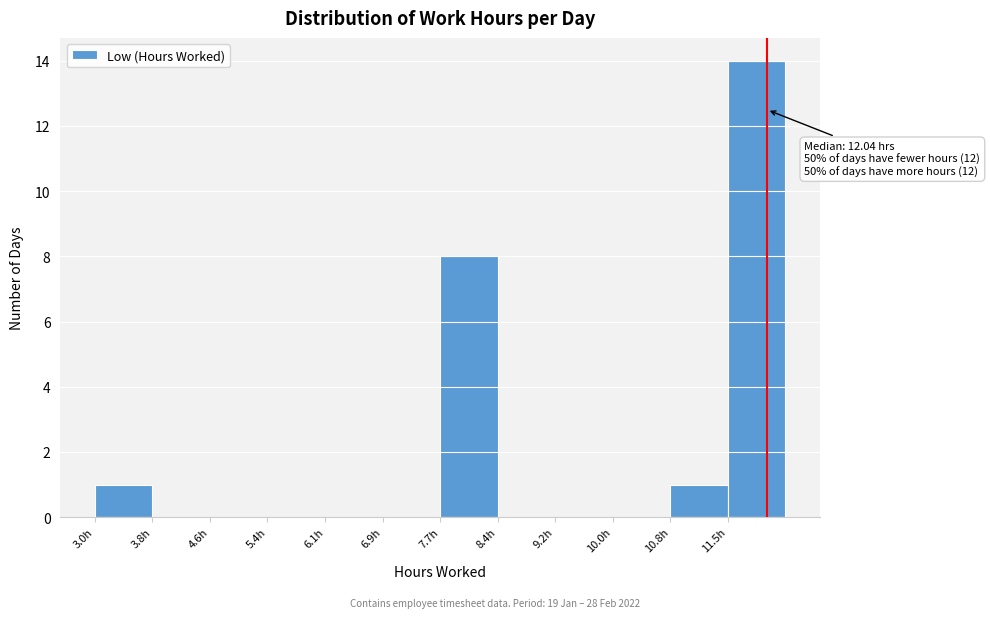

Which range on the x-axis has the tallest bar?

11.52 to 12.29